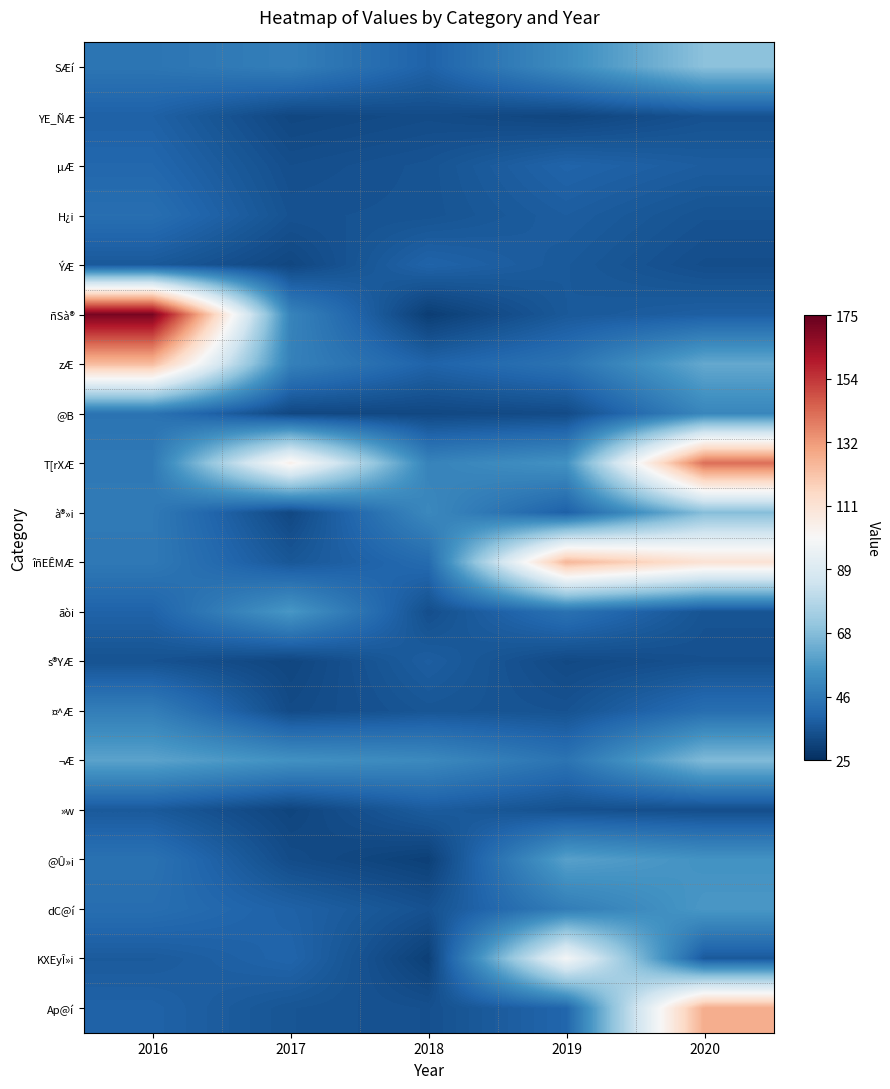

What is the minimum value shown in the chart?

29.2